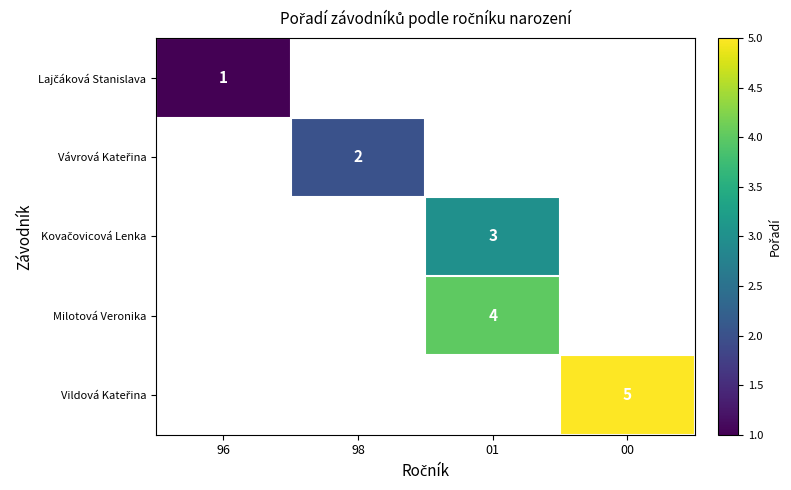

Is it true that Milotová Veronika equals 4 at 01?

True